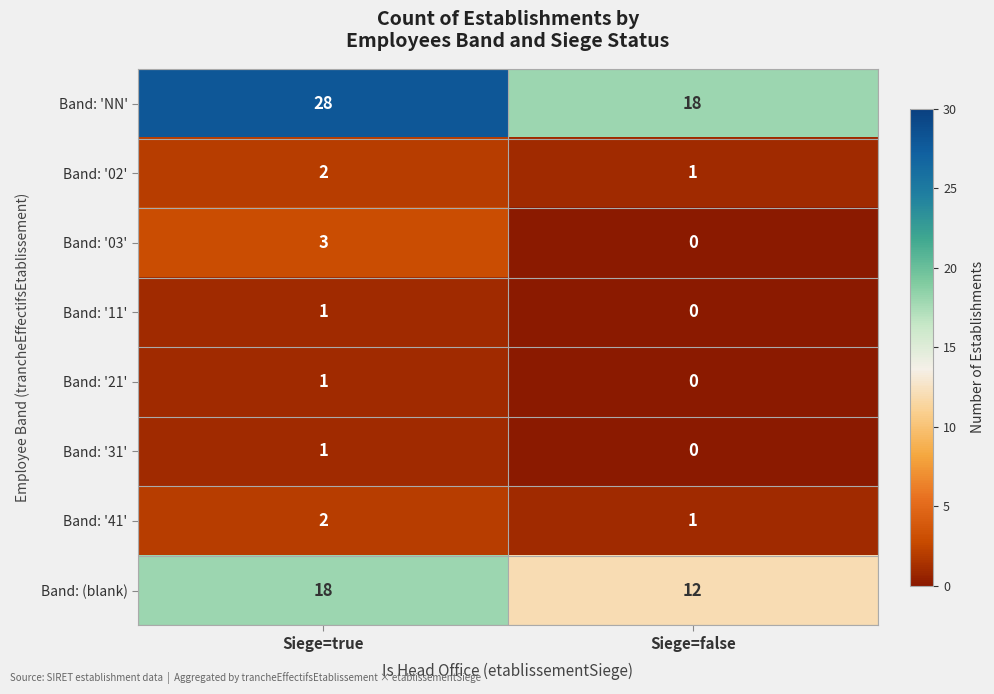

At which label is Band: '41' closest to 1?

Siege=false